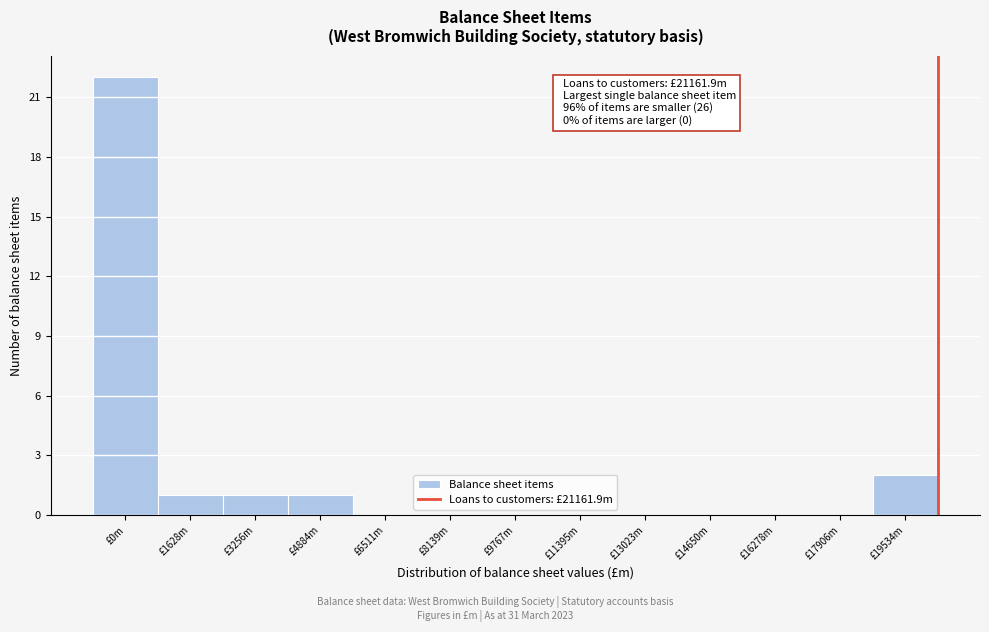

Reading right to left, list all the values displayed in this chart.

£19534m=2	£17906m=0	£16278m=0	£14650m=0	£13023m=0	£11395m=0	£9767m=0	£8139m=0	£6511m=0	£4884m=1	£3256m=1	£1628m=1	£0m=22